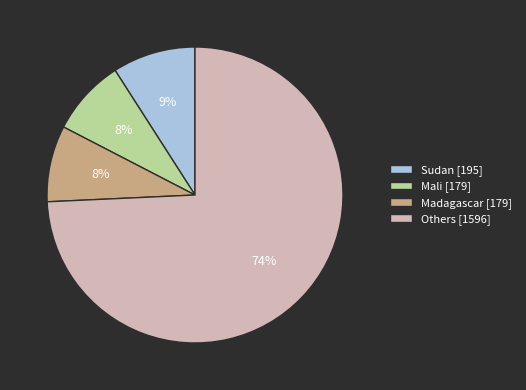

Count the number of slices in the pie.

4